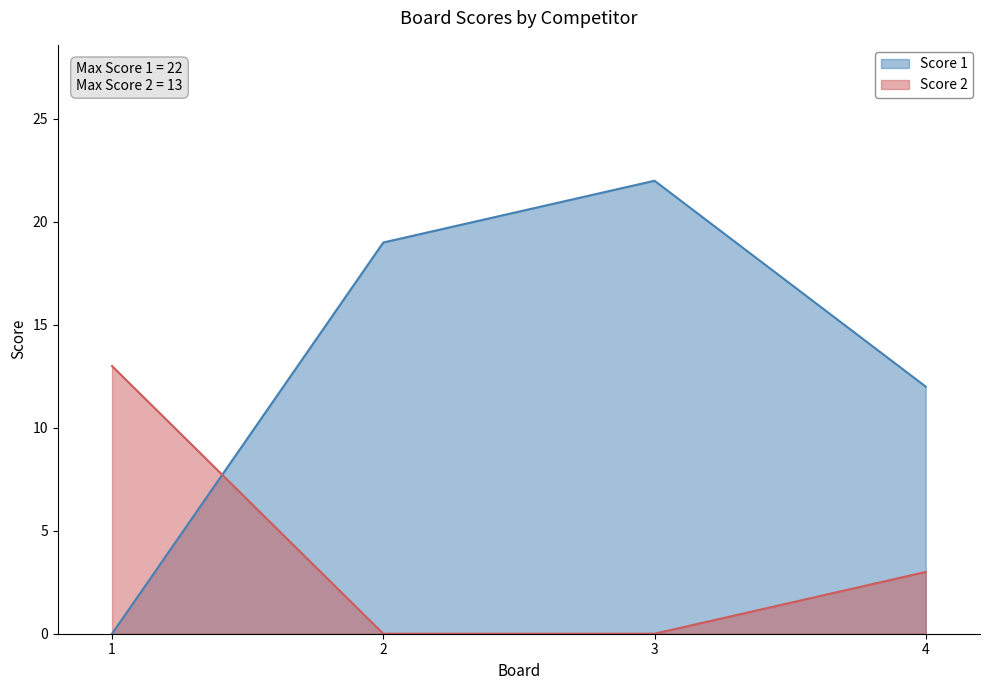

The Score 2 series shows 0 at 2. True or false?

True